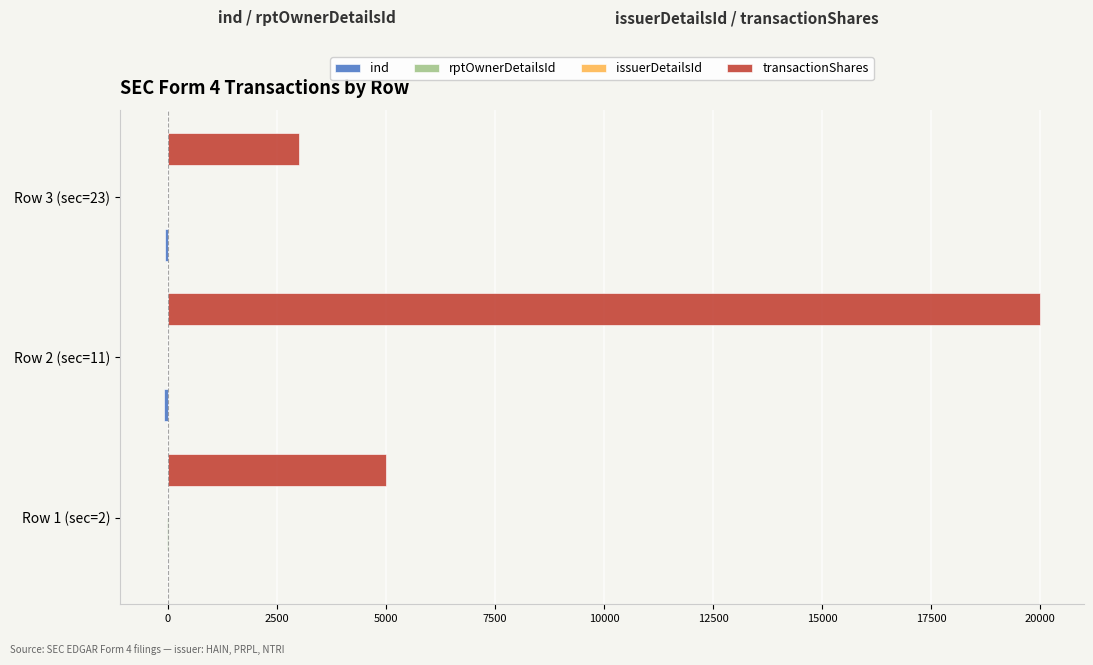

What is the sum of all transactionShares values?

28000